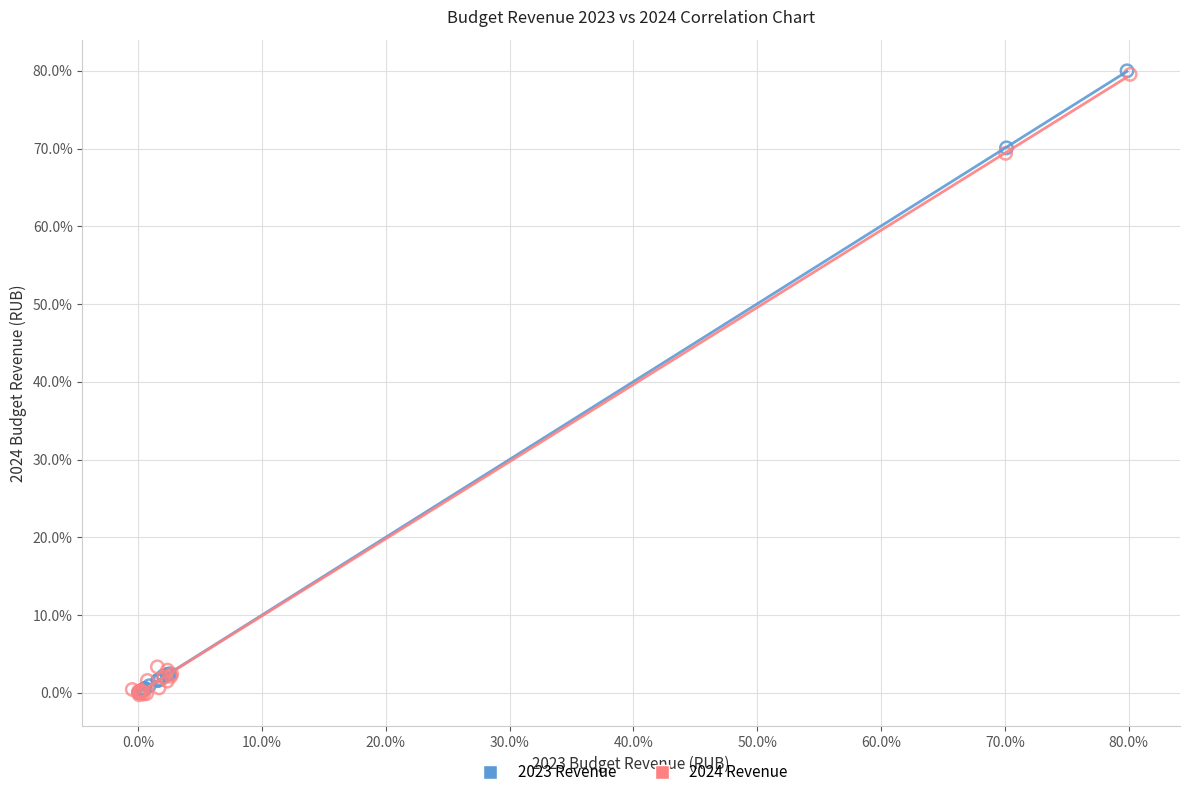

What are all the series names shown in the legend?

2023 Revenue, 2024 Revenue